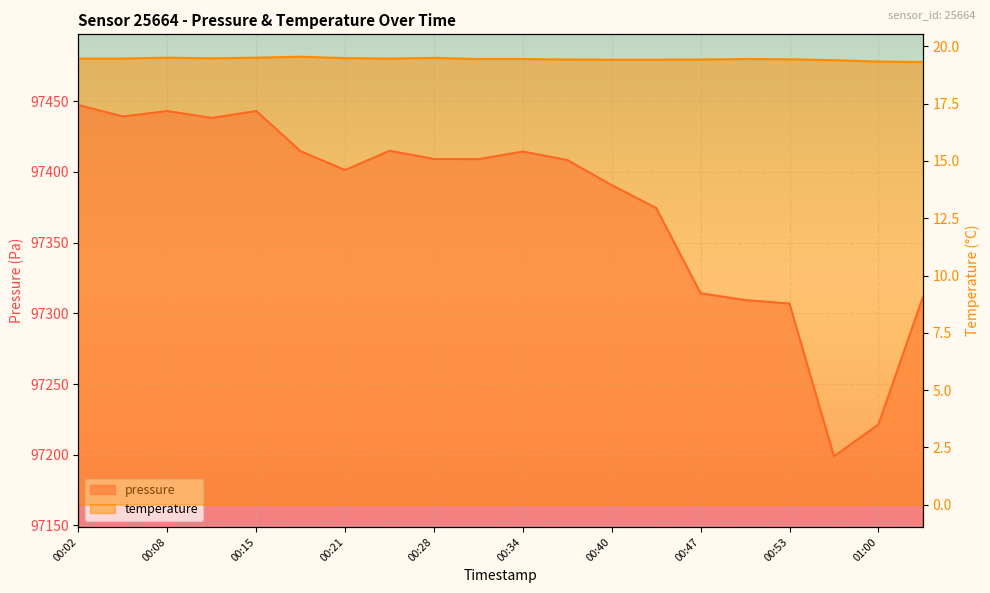

What is the difference between the second highest and minimum values in the pressure series?

244.2